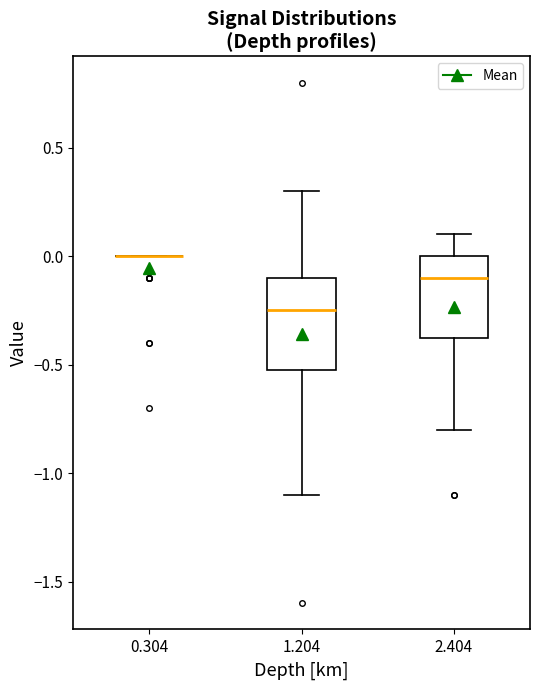

Which box is the tallest, from its lower edge to its upper edge?

1.204